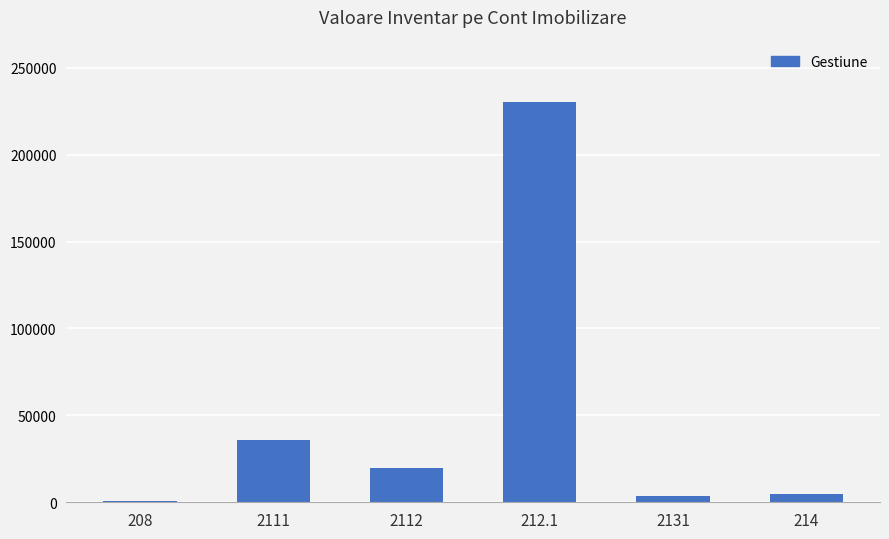

Approximately how many times larger is the value at 212.1 compared to 2111?

6.4